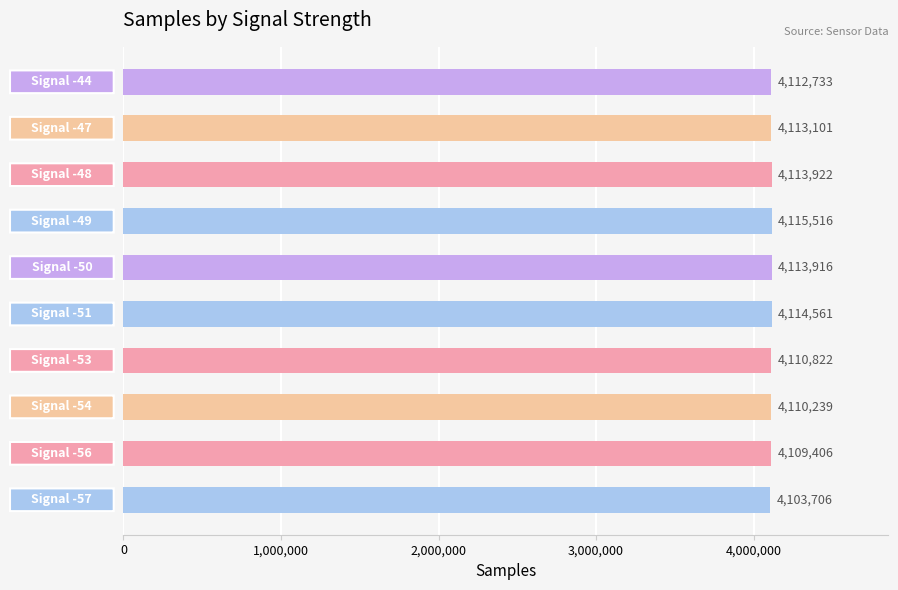

What is the average value?

4111792